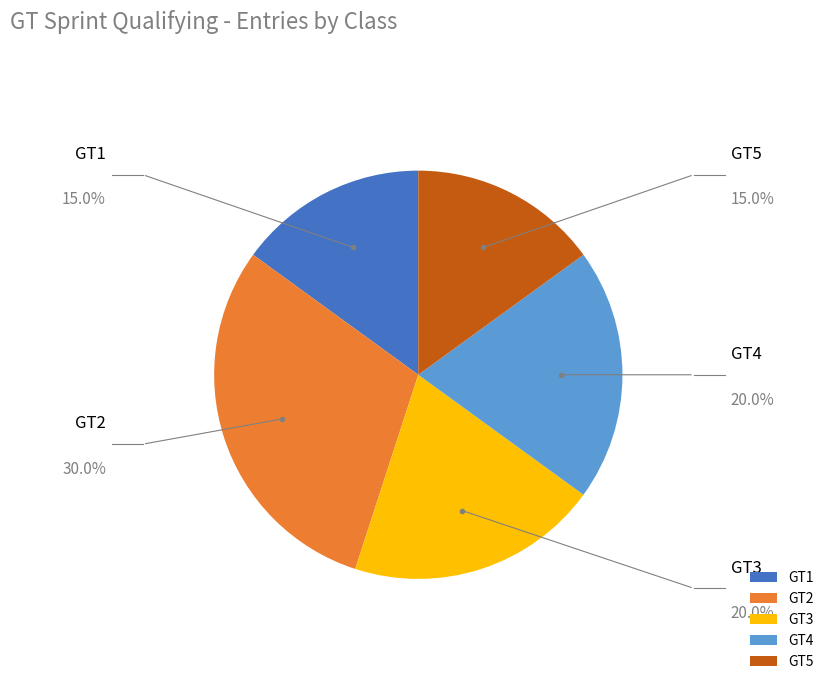

Combined, do GT3 and GT1 account for over 50%?

No